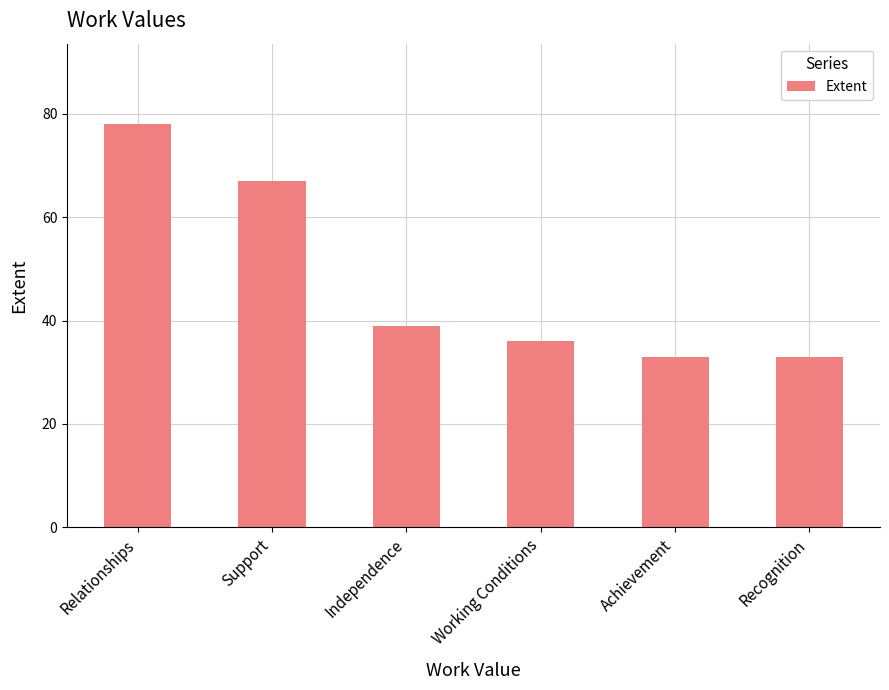

How many distinct data groups are displayed?

1